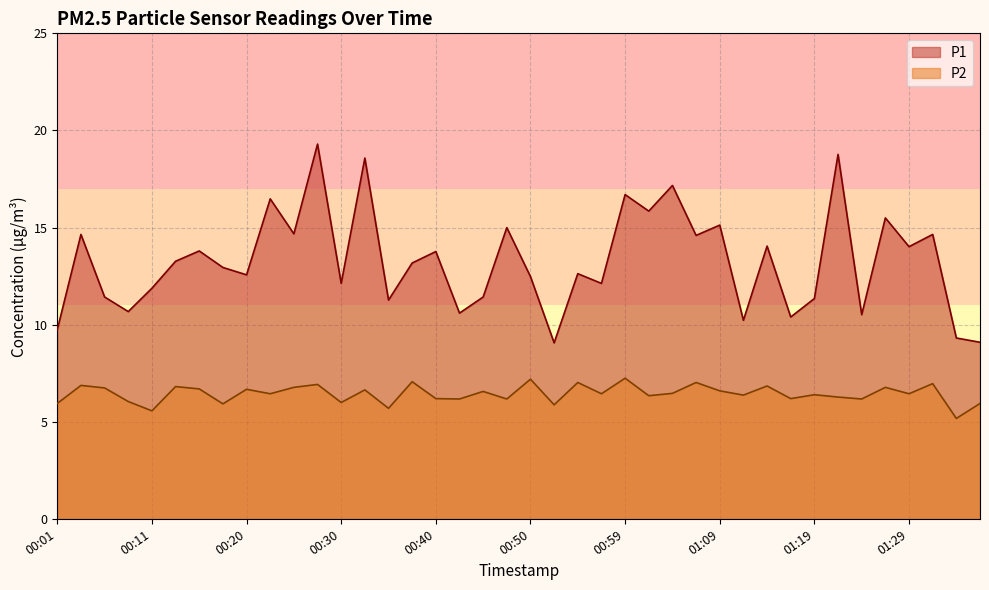

How many lines are shown in the chart?

2